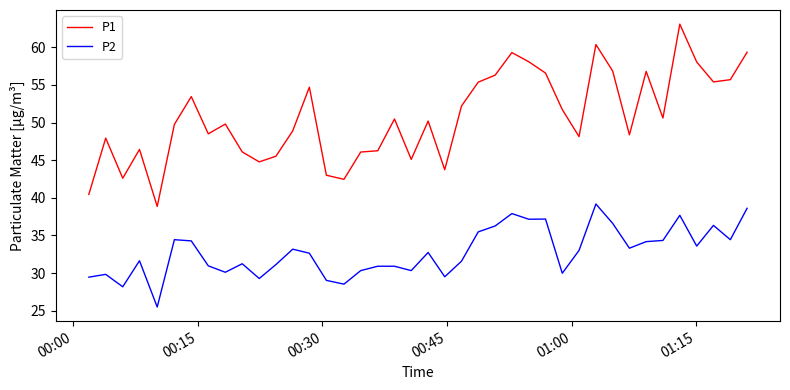

Which series has the widest spread of values?

P1